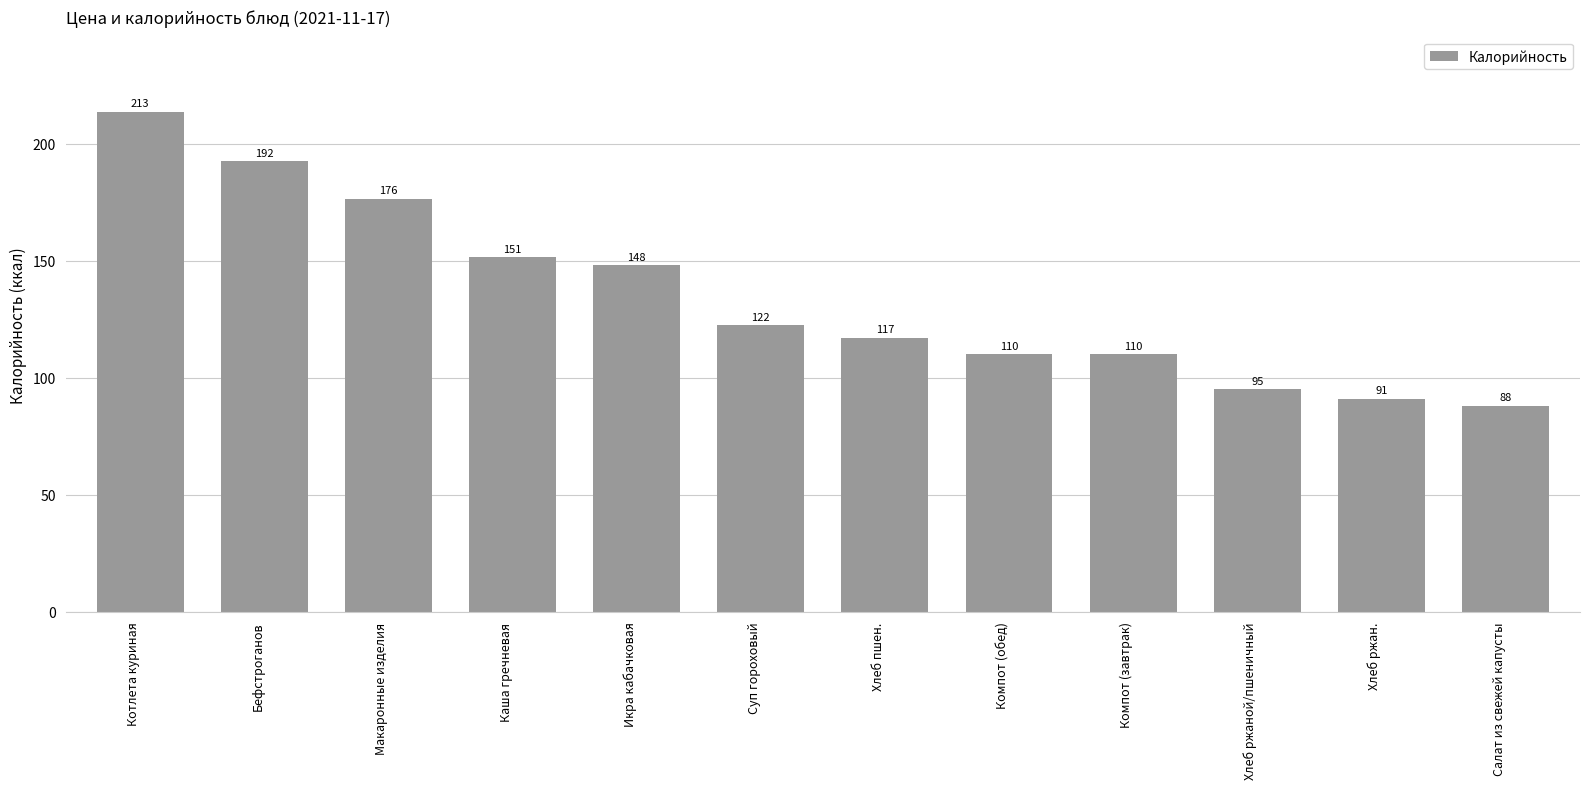

Which label corresponds to the smallest value in the chart?

Салат из свежей капусты